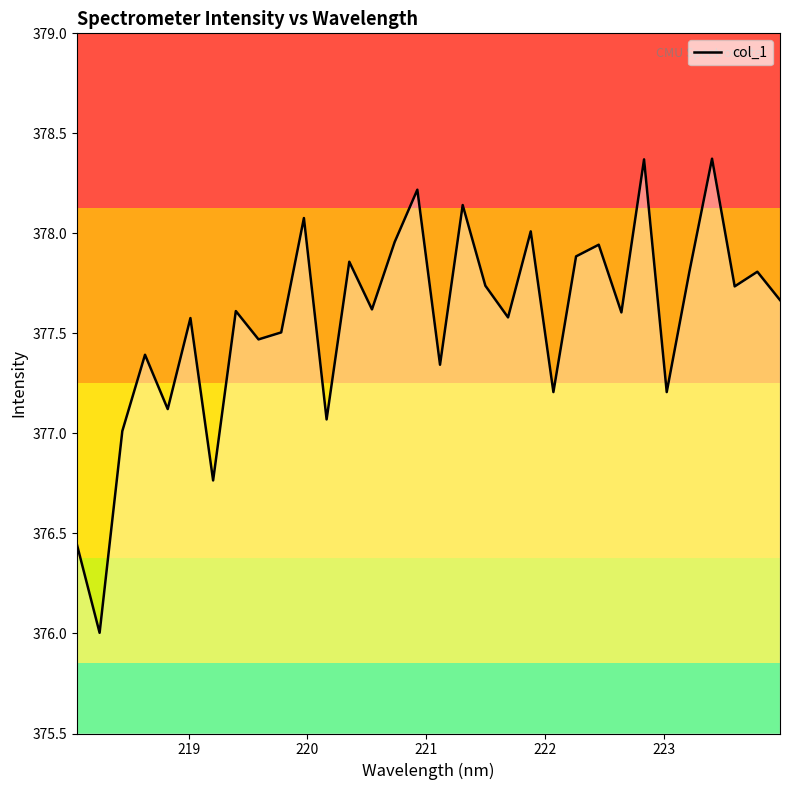

What is the minimum value shown in the chart?

376.0